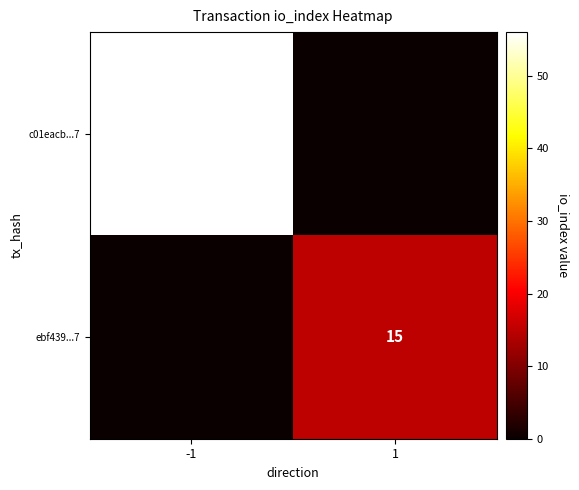

The value of ebf439...7 at 1 is 25. True or false?

False